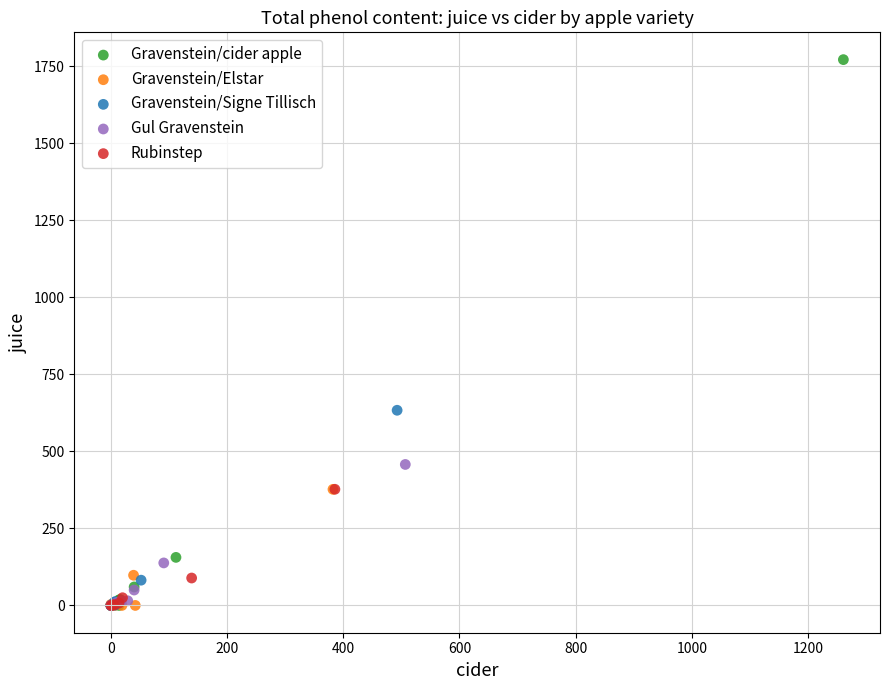

Which series reaches the maximum Y coordinate?

Gravenstein/cider apple